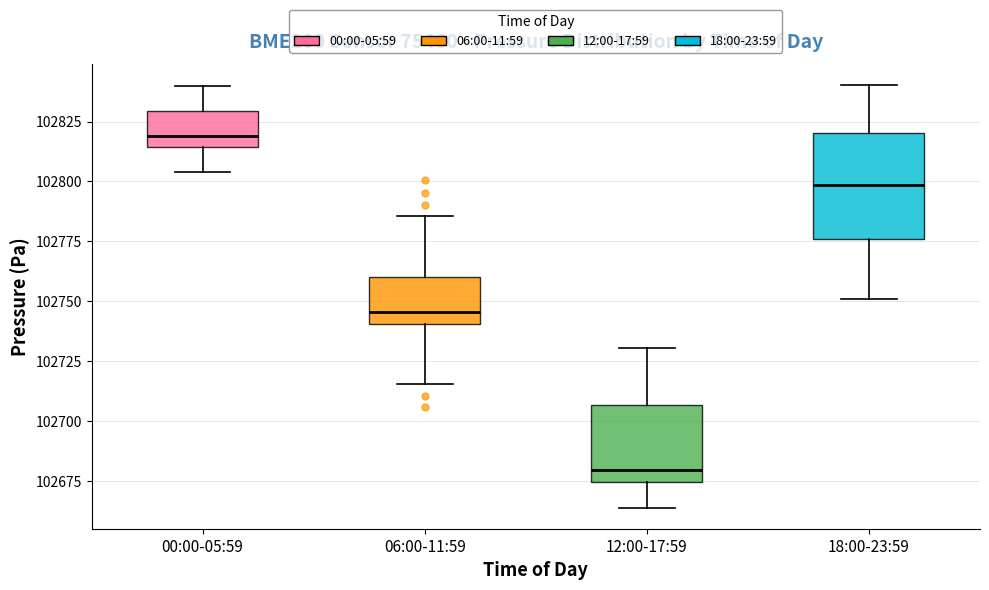

Reading left to right, read every box against the y-axis: the position of its median line, the range the box covers, and the ends of its whiskers. The values are not printed on the chart, so give them approximately, as read against the axis.

00:00-05:59: median 102820, box 102815 to 102830, whiskers 102805 to 102840
06:00-11:59: median 102745, box 102740 to 102760, whiskers 102715 to 102785
12:00-17:59: median 102680, box 102675 to 102705, whiskers 102665 to 102730
18:00-23:59: median 102800, box 102775 to 102820, whiskers 102750 to 102840